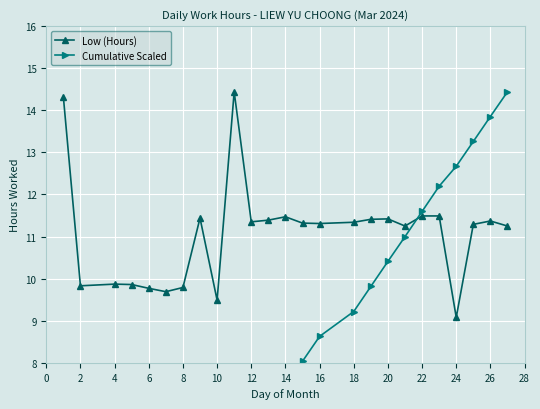

Which category has the lowest value in the Low (Hours) series?

24